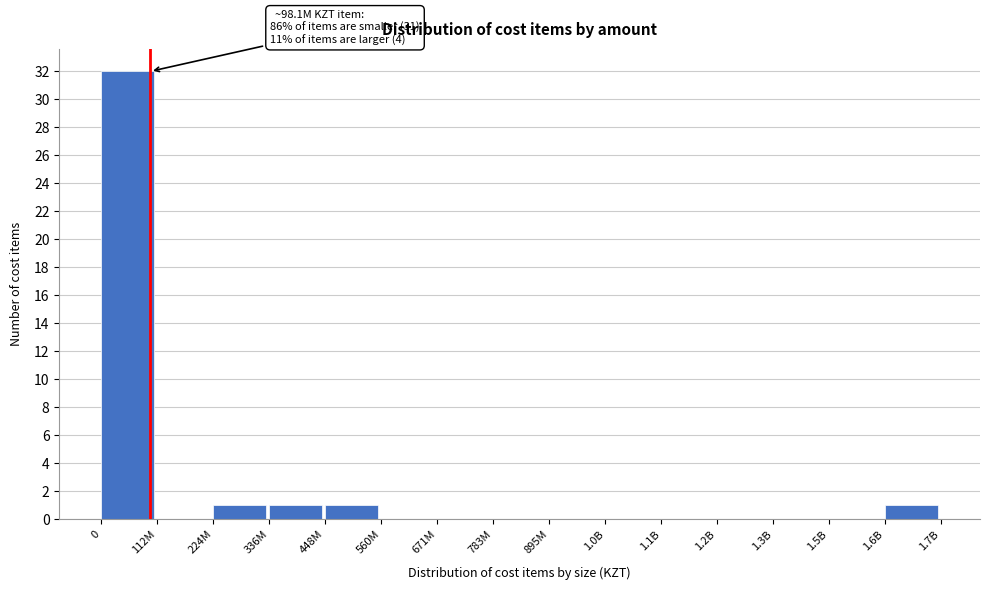

Reading right to left, what are all the values shown in this chart?

1.6B=1	1.5B=0	1.3B=0	1.2B=0	1.1B=0	1.0B=0	895M=0	783M=0	671M=0	560M=0	448M=1	336M=1	224M=1	112M=0	0=32